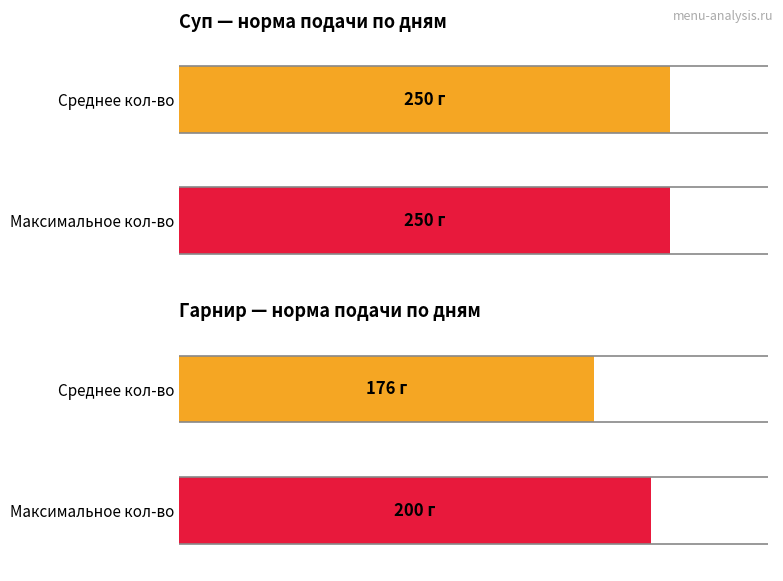

True or false: Гарниры (г) has a value of 200 at День 4.

True